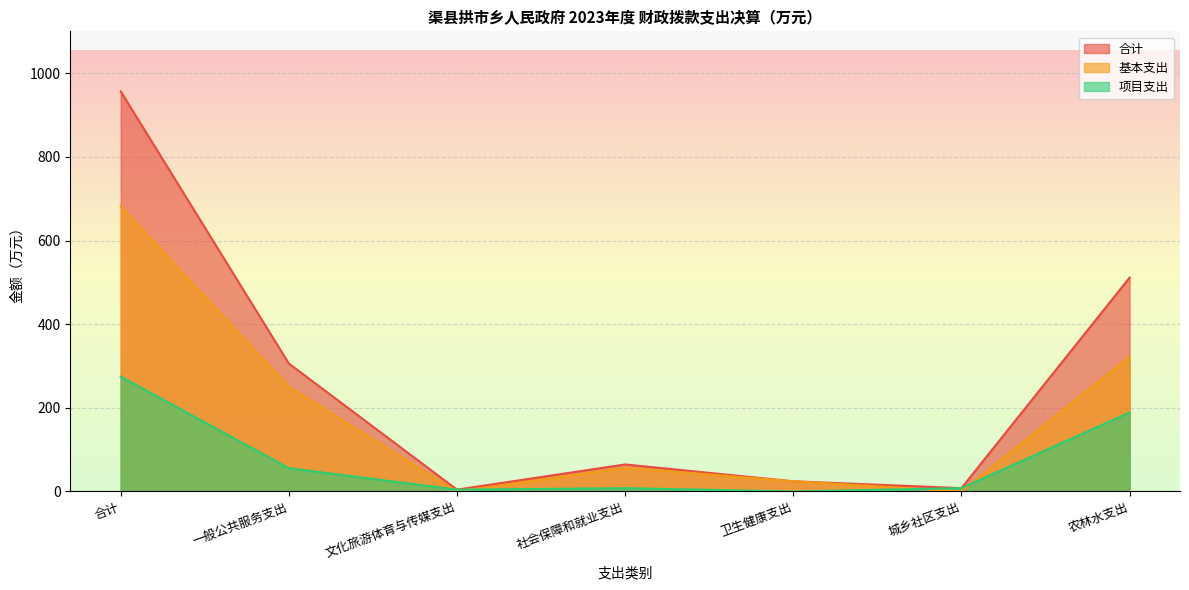

List the series in order of their peak value, lowest first.

项目支出, 基本支出, 合计